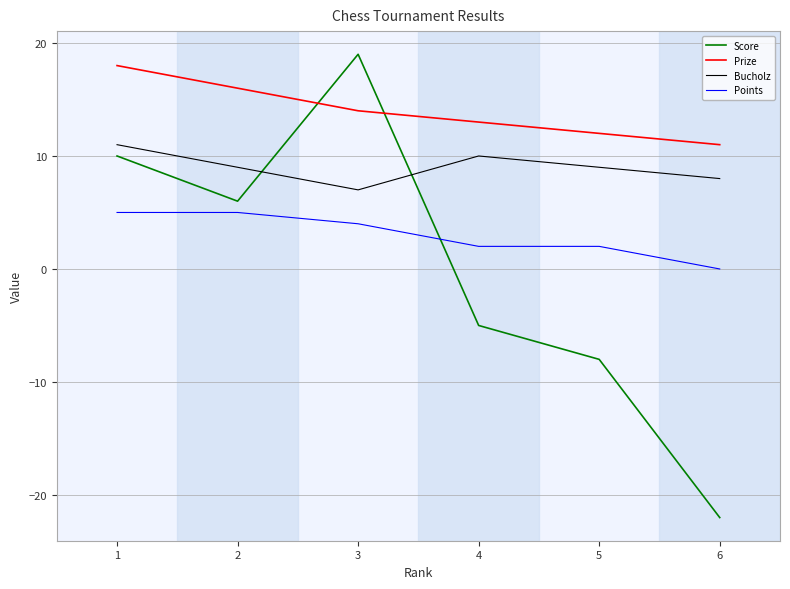

Reading right to left, extract all data points from this chart.

Score: -22	-8	-5	19	6	10
Prize: 11	12	13	14	16	18
Bucholz: 8	9	10	7	9	11
Points: 0	2	2	4	5	5